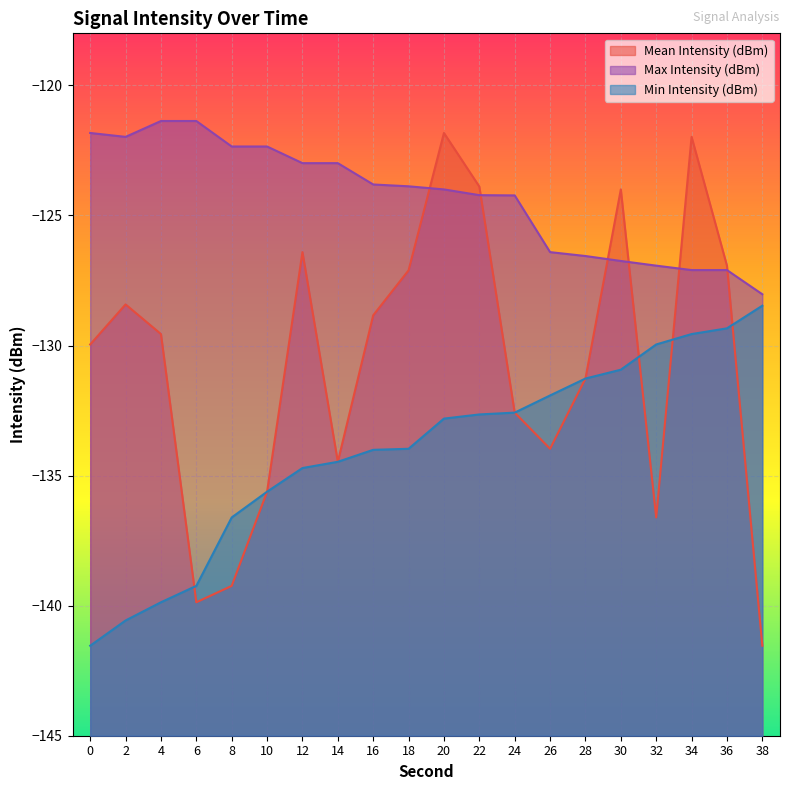

Where does the Min Intensity (dBm) series first go above -132?

26